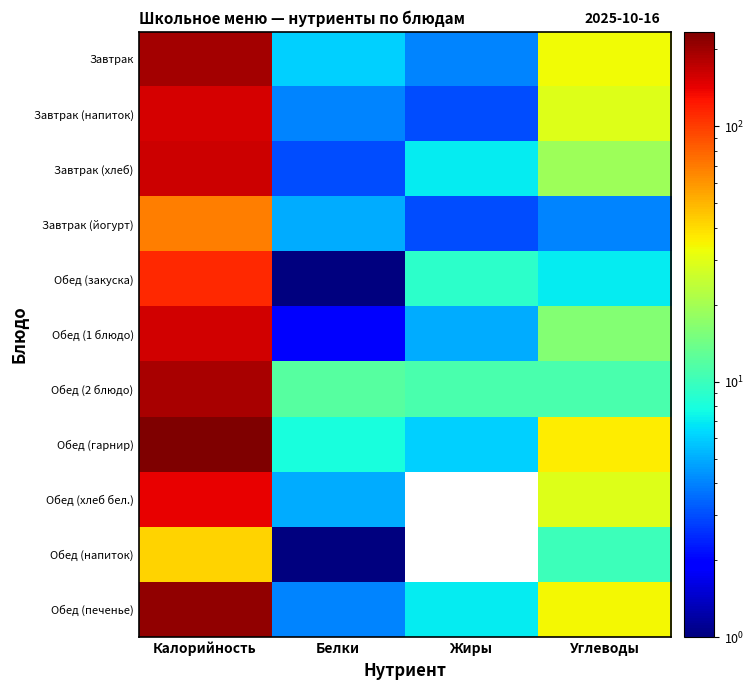

How many series are shown in this chart?

11